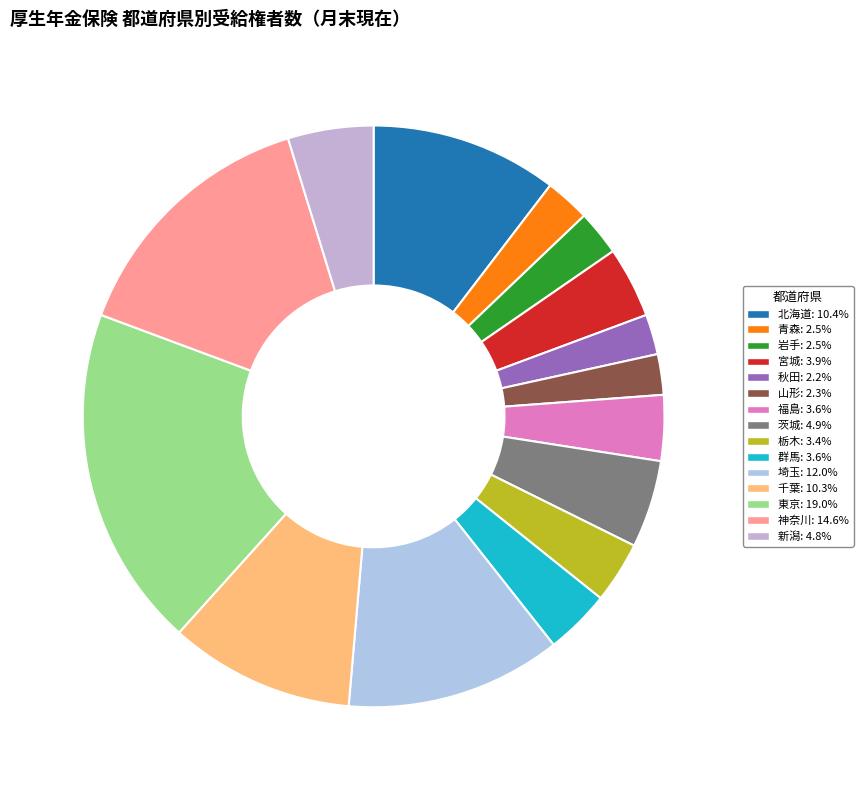

The 東京 slice represents 19% of the pie. True or false?

True